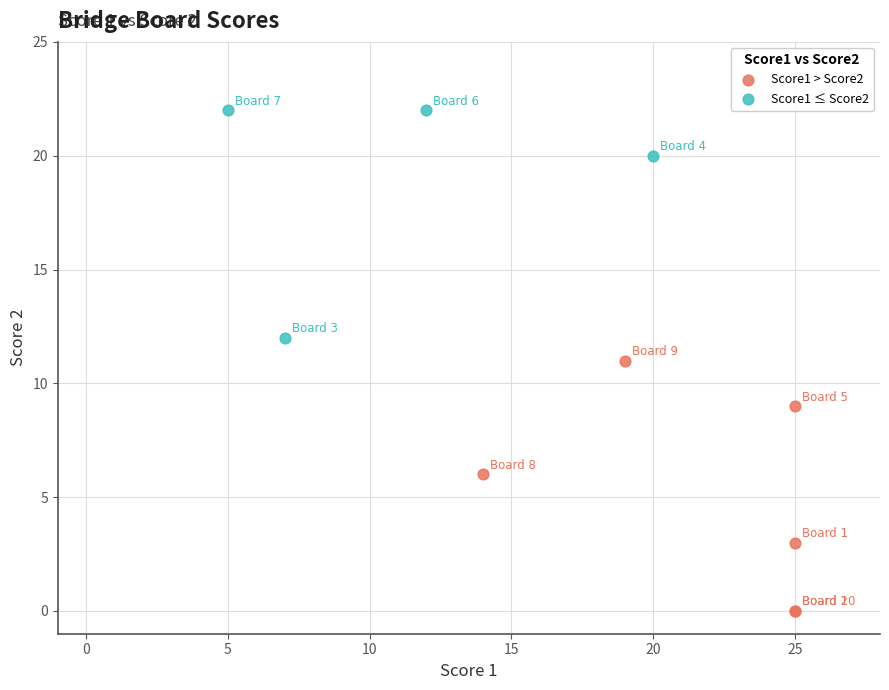

Which series reaches the maximum Y coordinate?

Score1 ≤ Score2